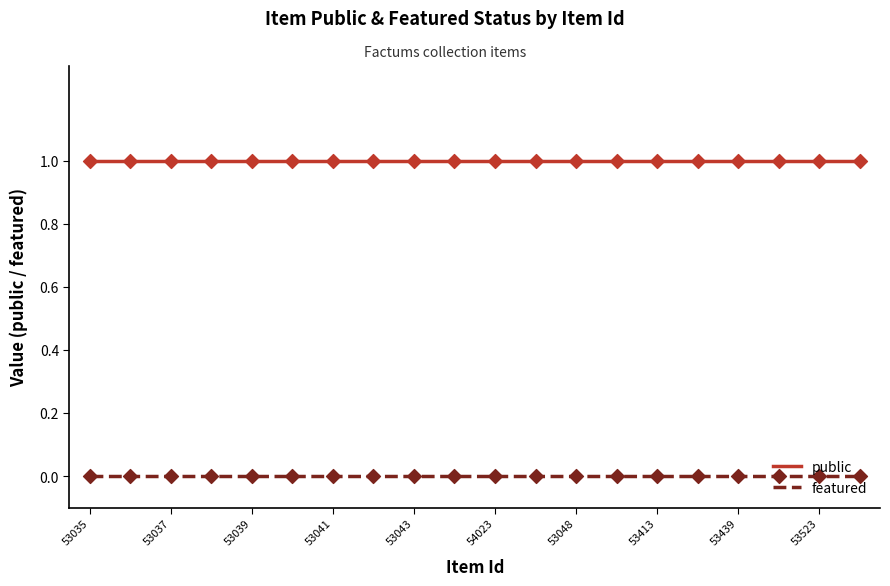

Is the value of featured at 53035 greater than the value of public at 53545?

No